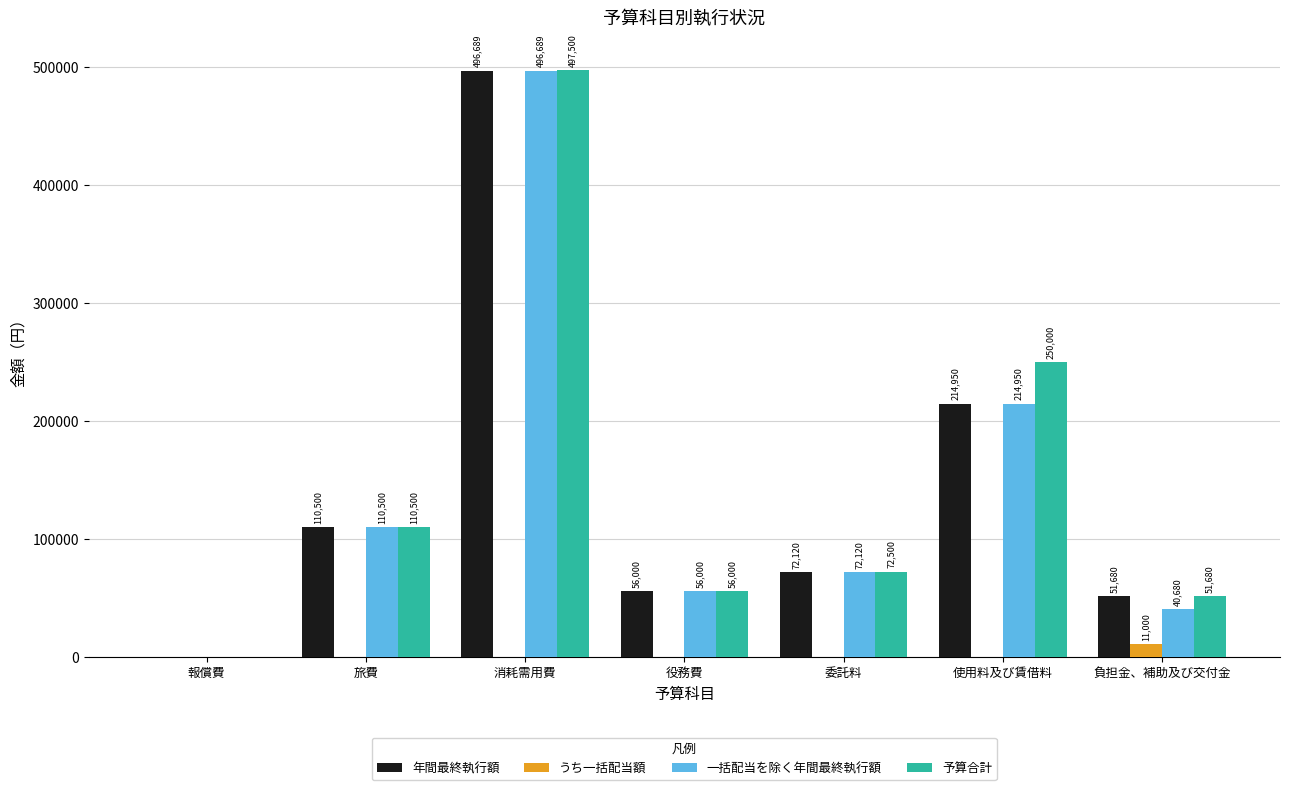

Where does the 予算合計 series first go above 72500?

旅費